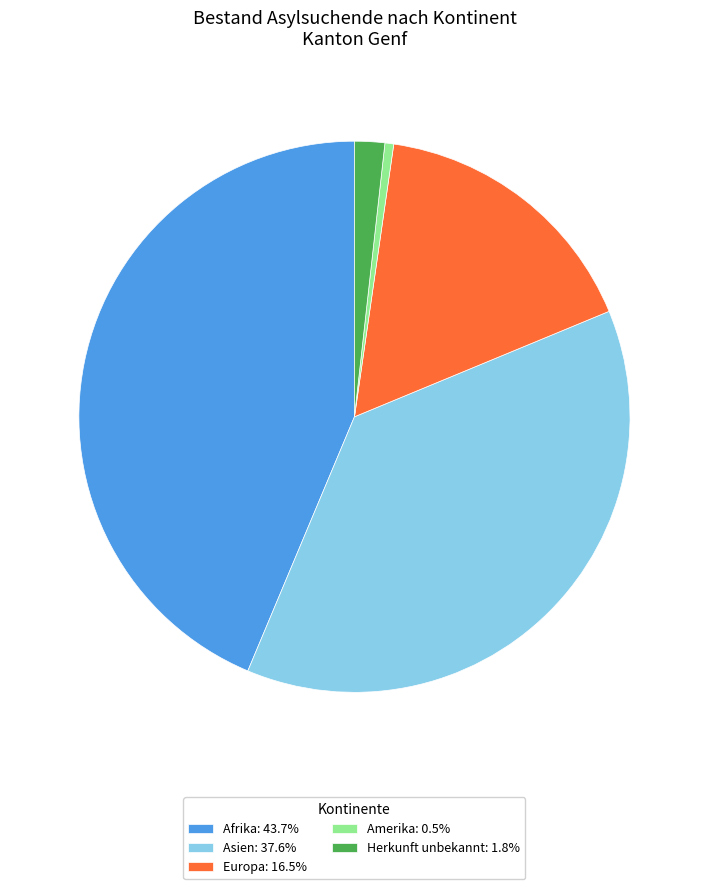

Approximately how many times larger is the value at Afrika: 43.7% compared to Europa: 16.5%?

2.7